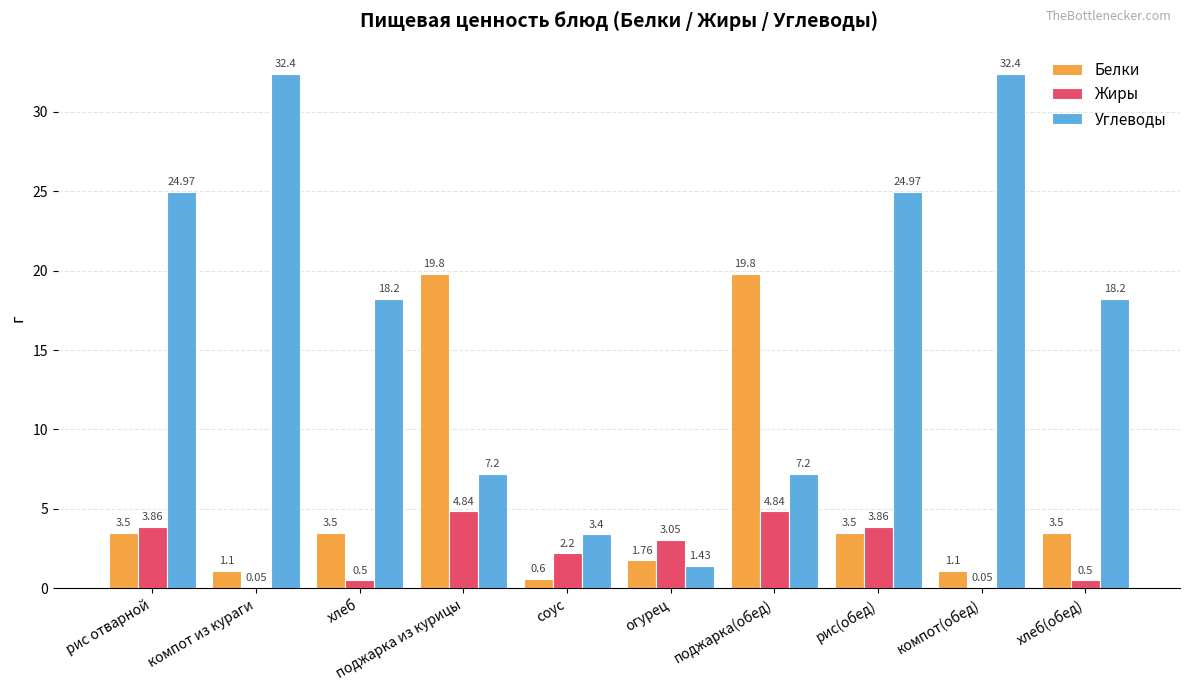

Between огурец and компот(обед), which series saw the biggest shift?

Углеводы